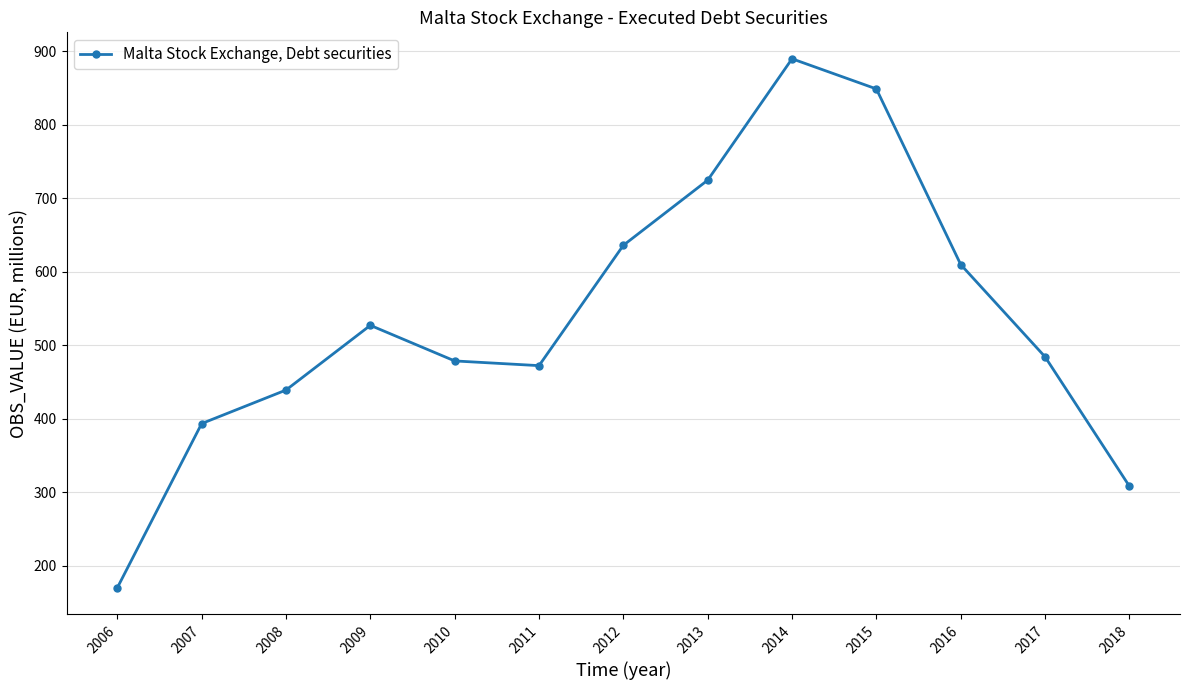

Count the number of data series in this chart.

1